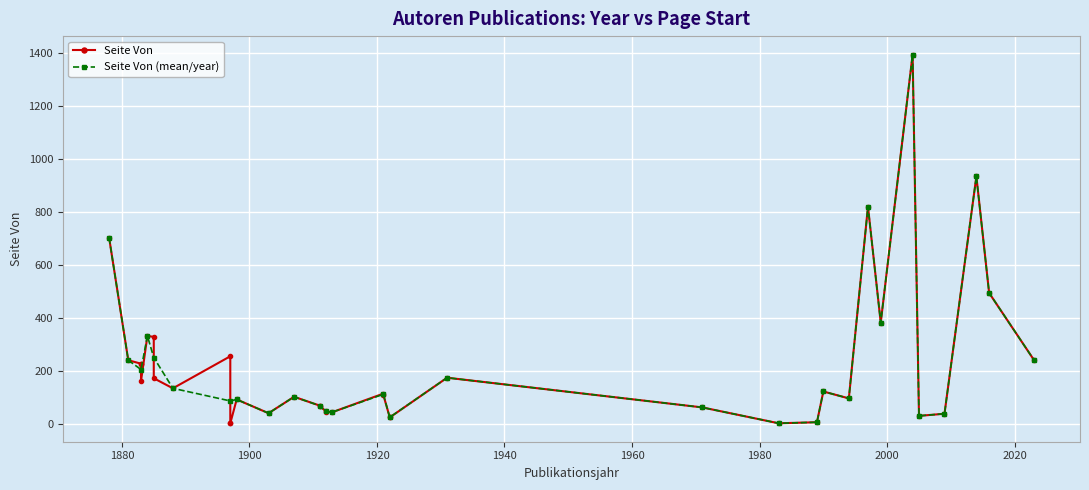

What is the highest value of the Seite Von (mean/year) series?

1393.0